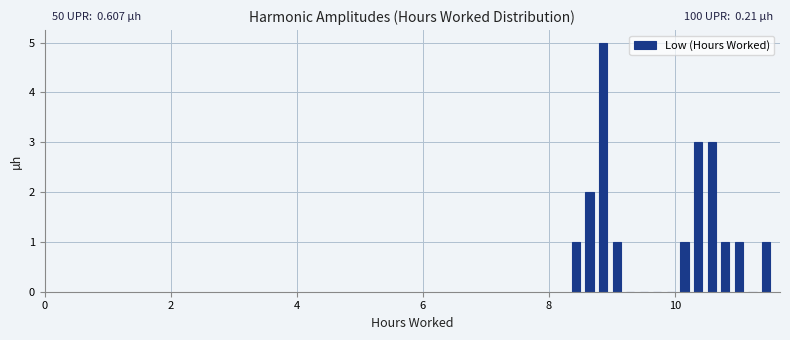

Around what value on the x-axis is the tallest bar? Give the approximate position of its centre, as read against the axis.

8.8